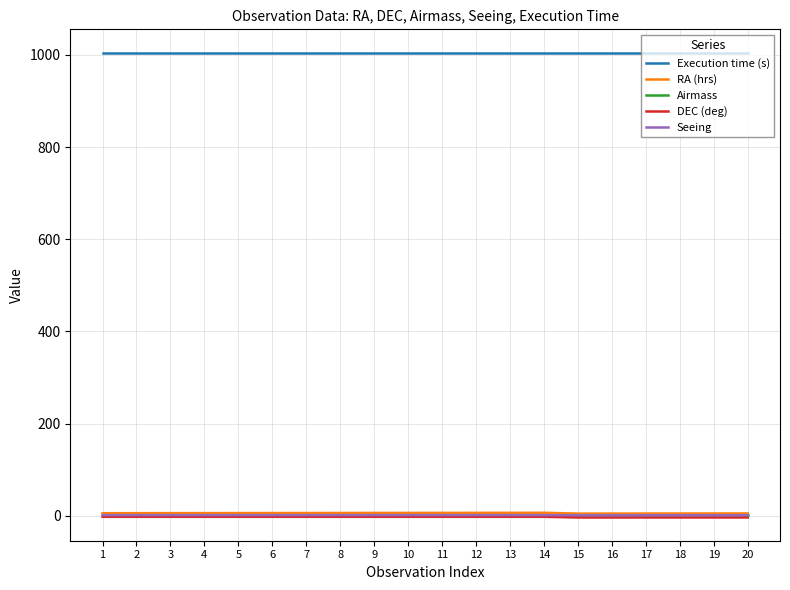

What is the difference between the highest and lowest values at 4?

1007.2